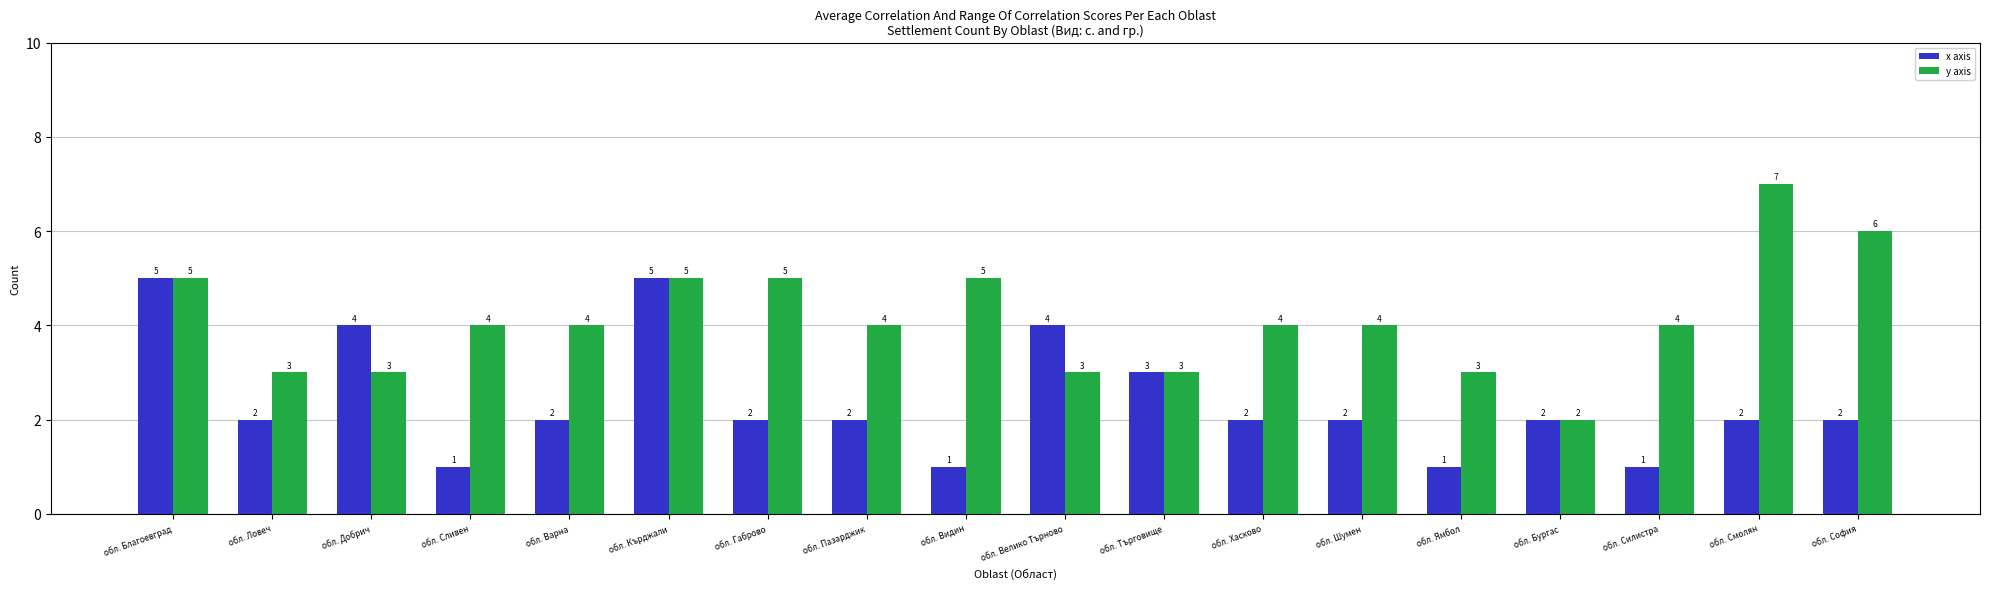

Is the value of y axis at обл. Ловеч greater than the value of x axis at обл. Кърджали?

No